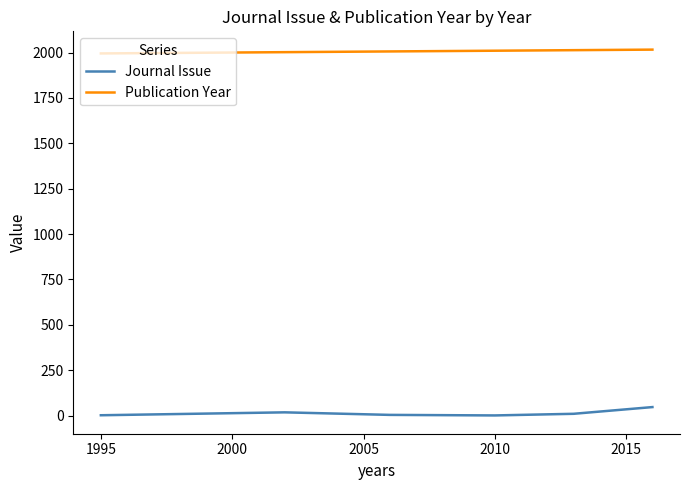

What is the average value of the Journal Issue series?

14